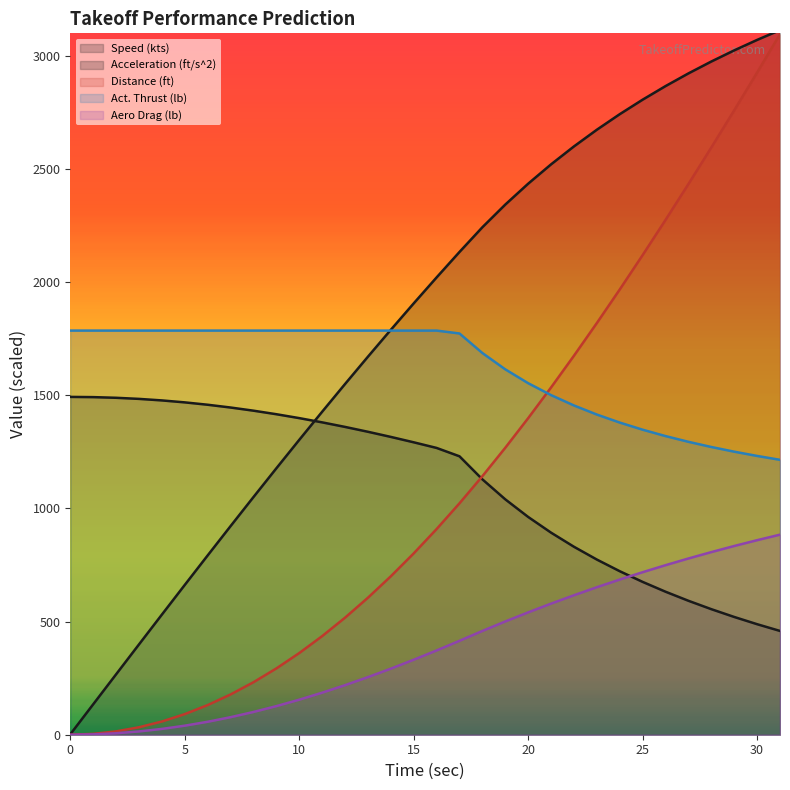

True or false: Distance (ft) has a value of 1022.8 at 17.

True